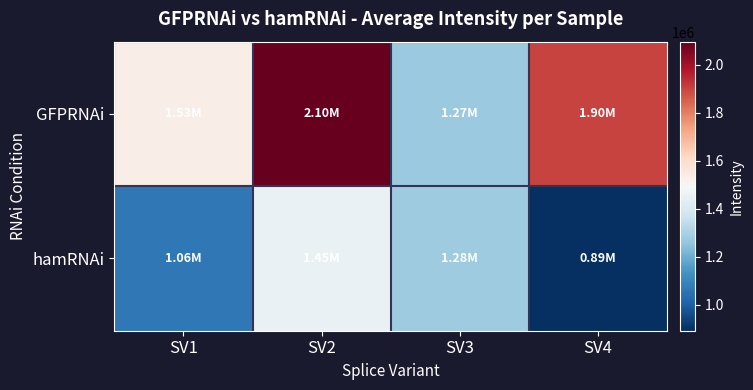

List the series in order of their overall mean, lowest first.

hamRNAi, GFPRNAi